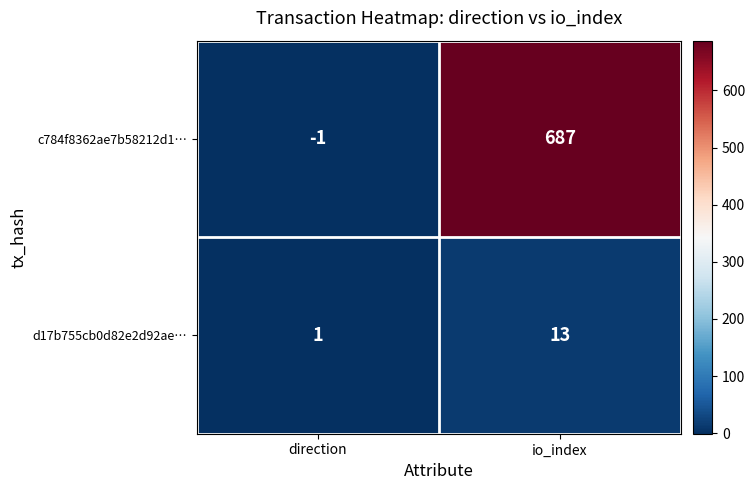

Which series has the largest range (max minus min)?

c784f8362ae7b58212d1…